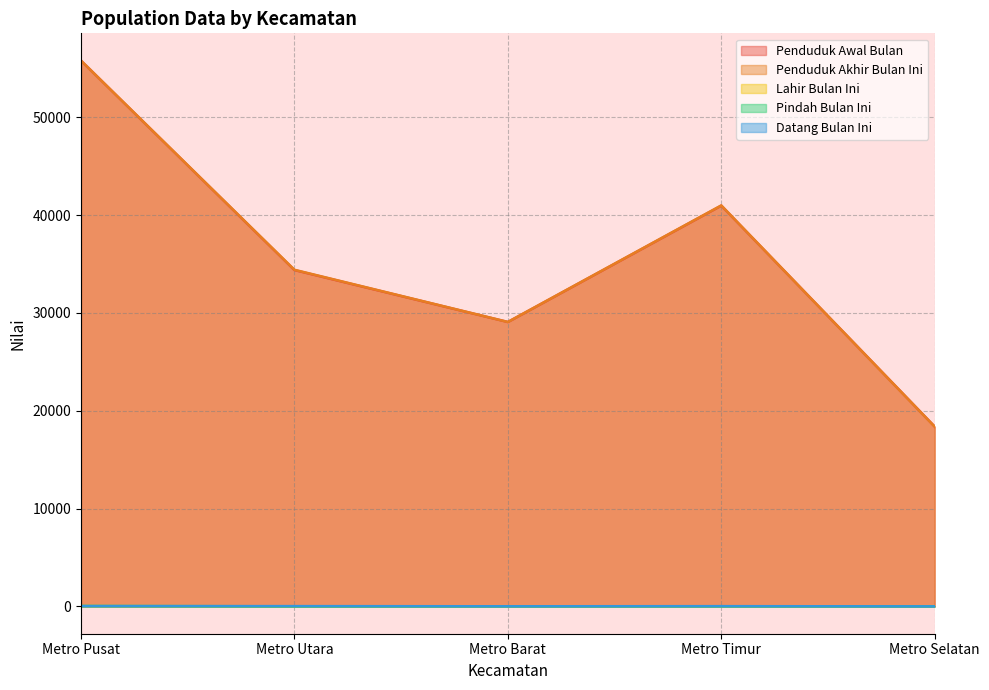

At which label does Datang Bulan Ini first exceed 28?

Metro Pusat